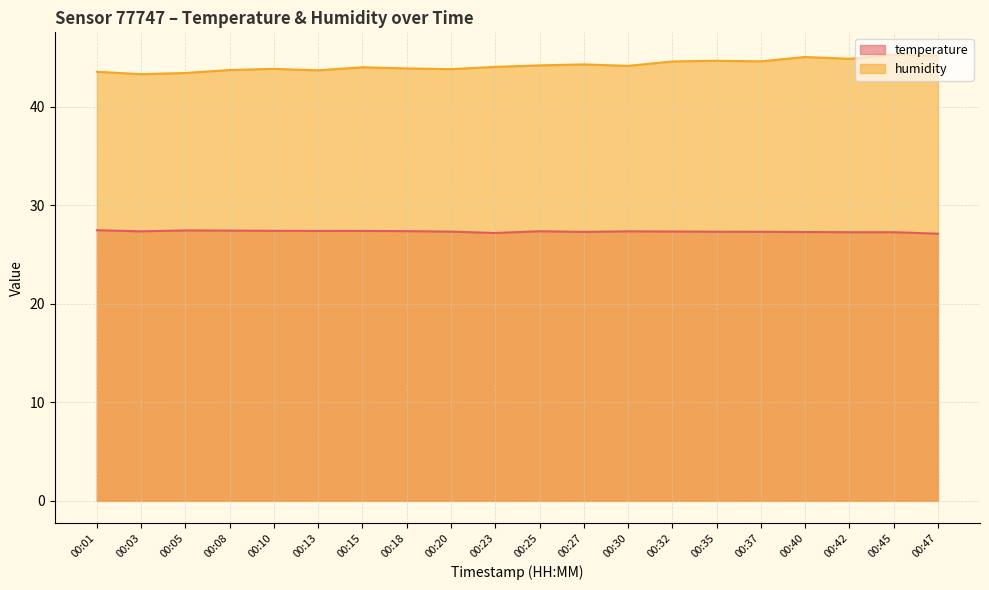

At which category does humidity reach its first local peak?

00:10